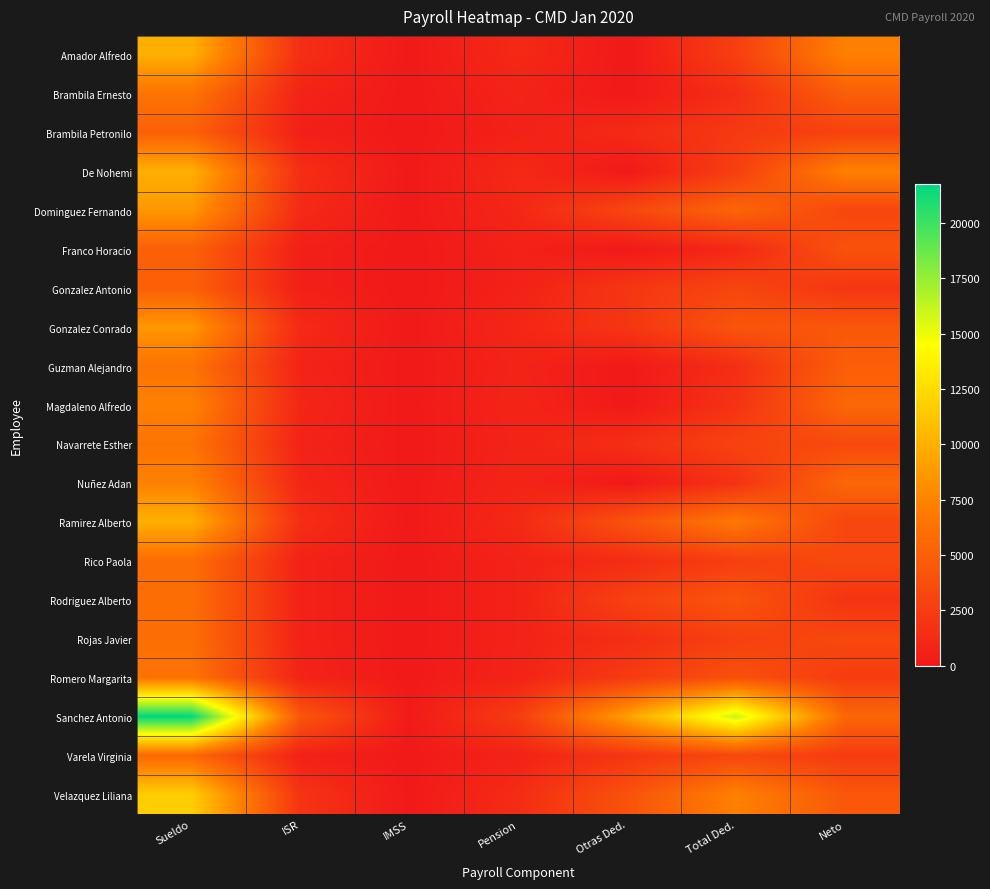

Where is Guzman Alejandro nearest to the value 3214?

Total Ded.